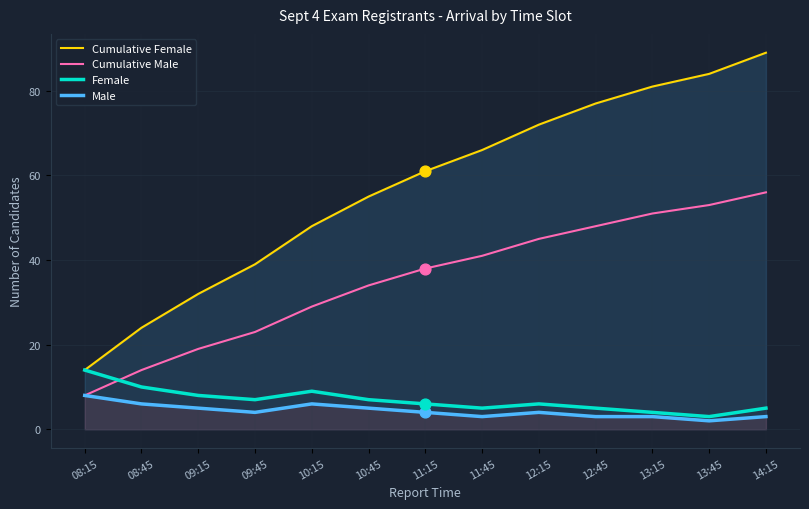

What are all the series names shown in the legend?

Cumulative Female, Cumulative Male, Female, Male